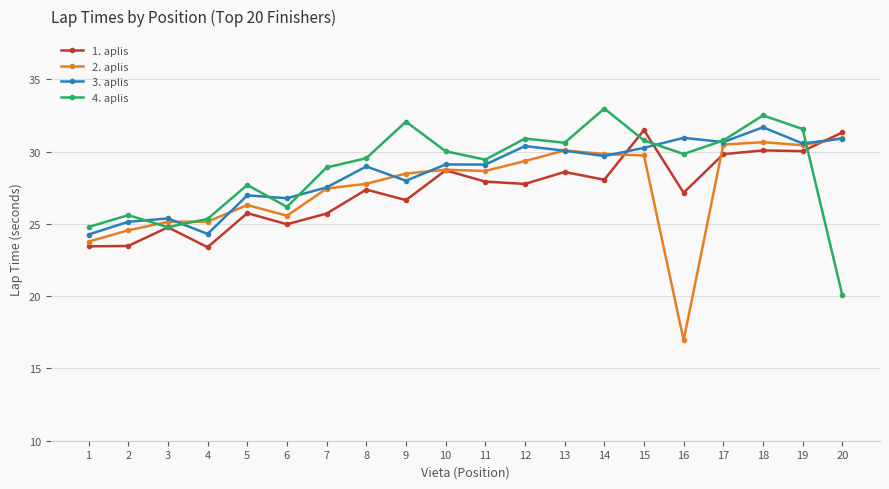

At how many categories does at least one series exceed 17?

20